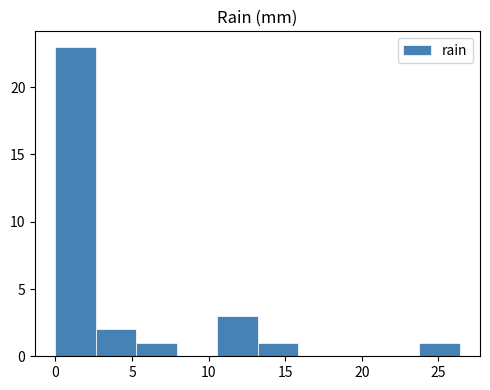

Which range on the x-axis has the tallest bar?

0.0 to 2.5